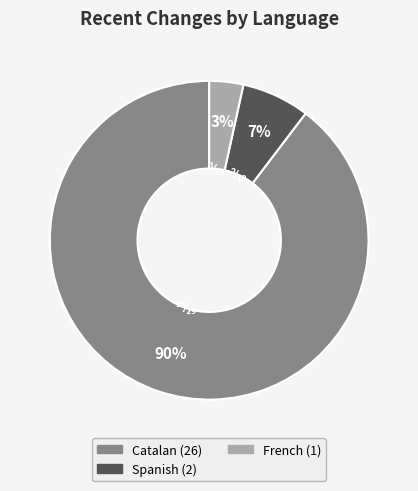

Is there a majority slice in this chart?

Yes